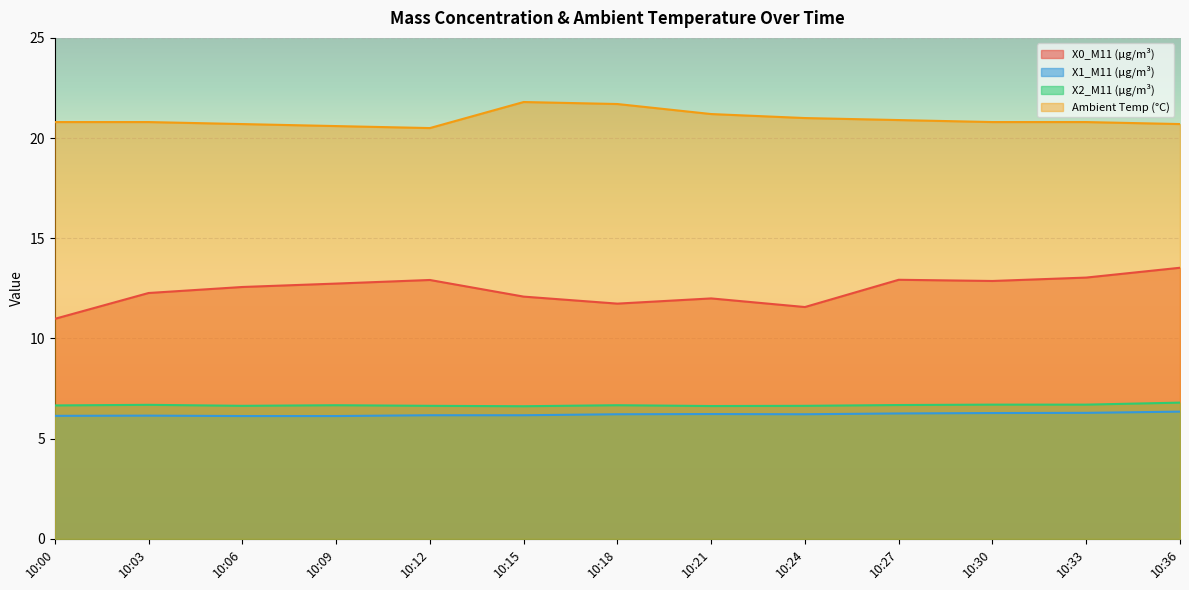

What is the sum of the X1_M11 (μg/m³) values at 10:33 and 10:09?

12.4